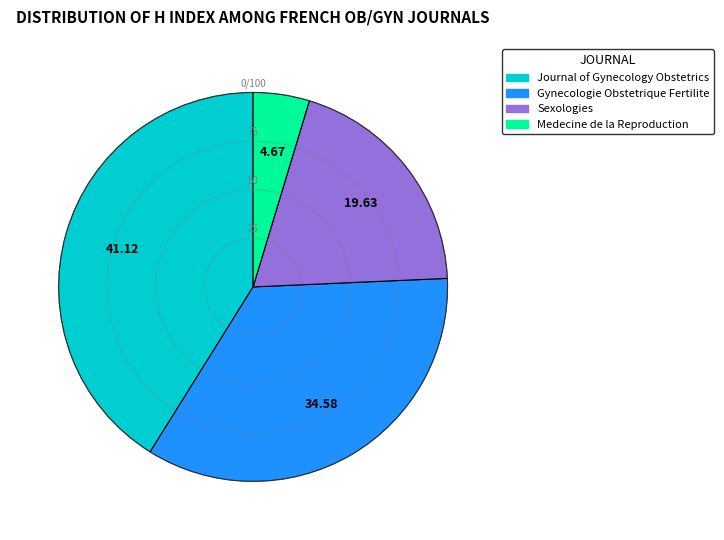

How many segments does this pie chart have?

4